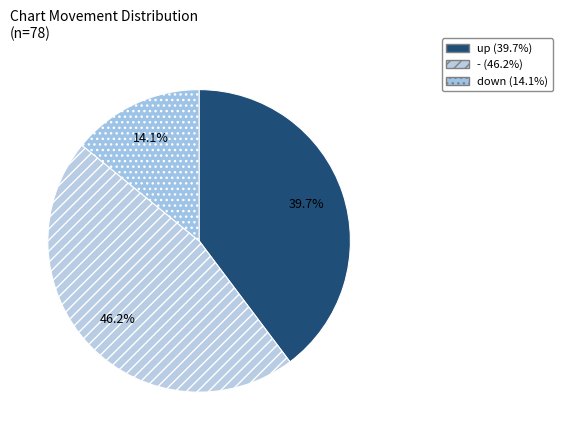

What percentage is the down slice, to the nearest percent?

14%